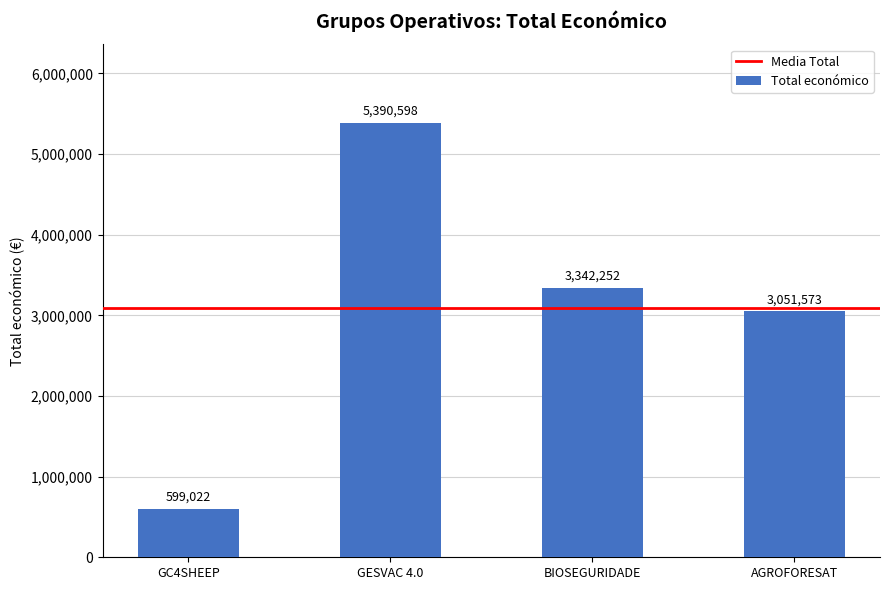

Where is the data nearest to the value 2994810?

AGROFORESAT